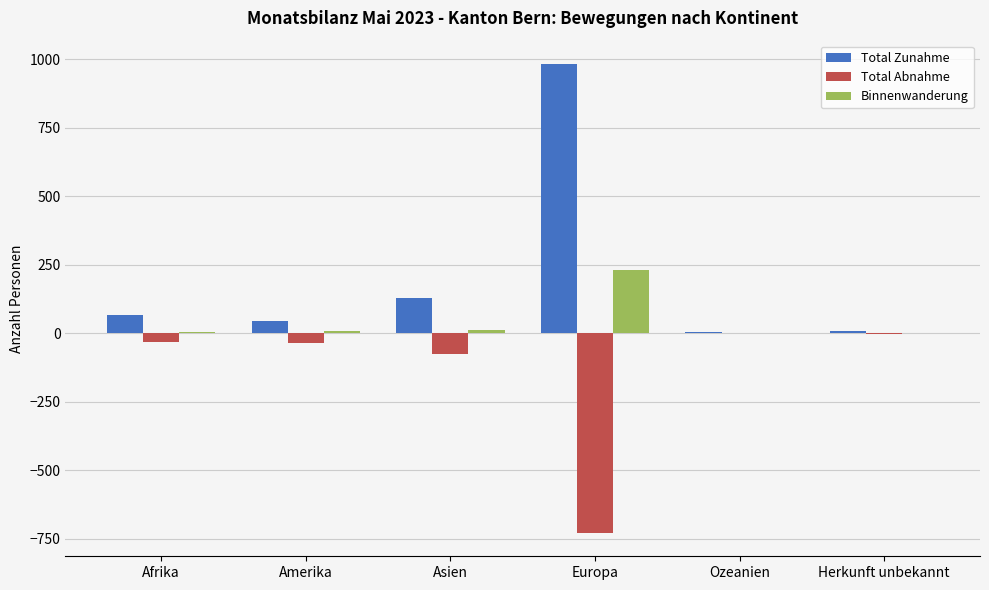

Does the chart contain stacked bars?

No